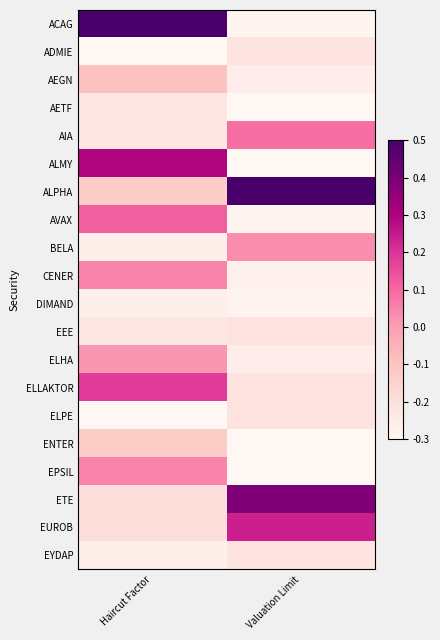

Between Valuation Limit and Haircut Factor, which is larger?

Haircut Factor